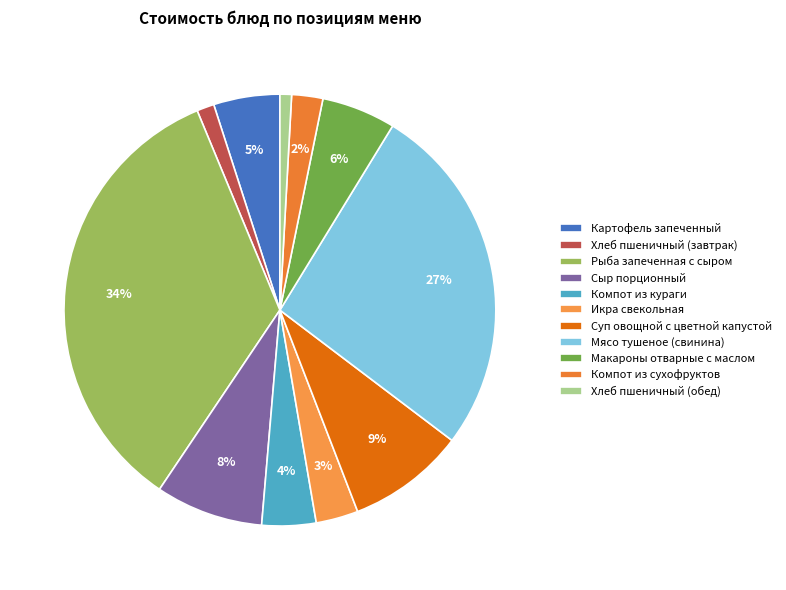

The Компот из кураги slice represents 1% of the pie. True or false?

False